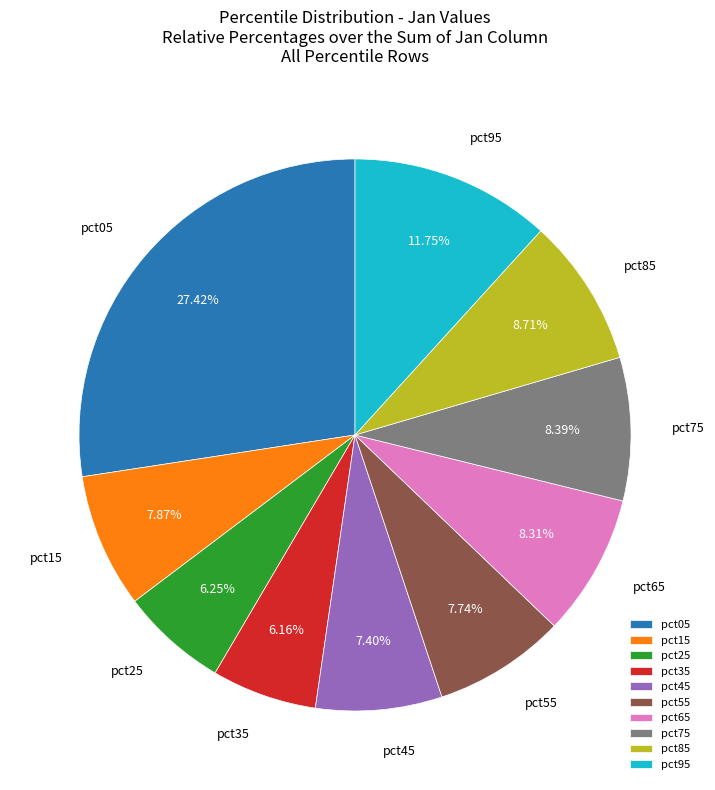

Is it true that pct65 is 1% of the pie?

False